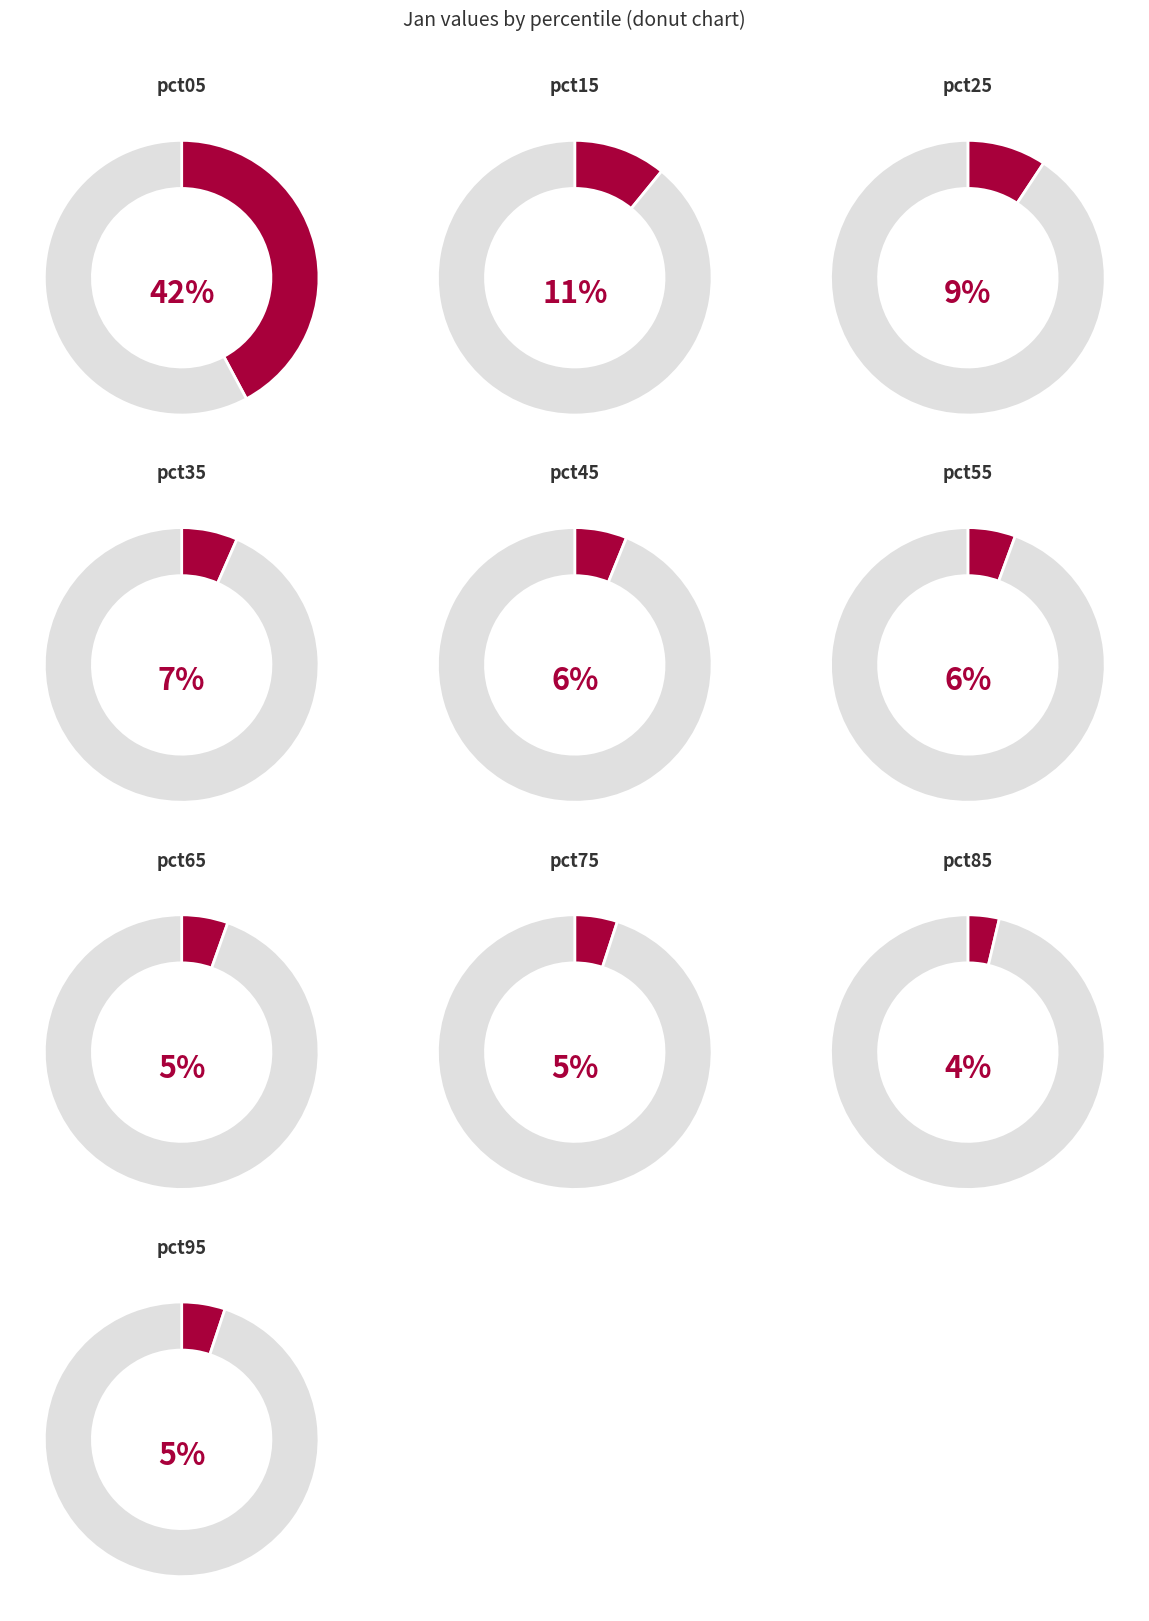

Is it true that pct35 is 7% of the pie?

True